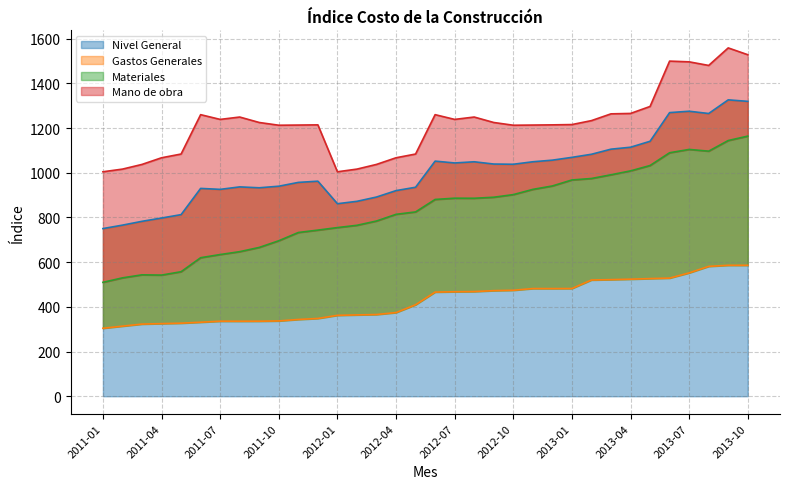

Reading left to right, extract all data points from this chart.

Nivel General: 2011-01=750.1	2011-02=765.5	2011-03=782.6	2011-04=797.3	2011-05=812.5	2011-06=929.8	2011-07=925.5	2011-08=936.6	2011-09=932.6	2011-10=939.6	2011-11=956.7	2011-12=962.1	2012-01=861.3	2012-02=872.0	2012-03=891.2	2012-04=920.0	2012-05=935.0	2012-06=1051.9	2012-07=1043.7	2012-08=1048.9	2012-09=1038.8	2012-10=1037.8	2012-11=1049.0	2012-12=1056.2	2013-01=1068.7	2013-02=1082.5	2013-03=1105.3	2013-04=1114.0	2013-05=1140.7	2013-06=1268.9	2013-07=1275.0	2013-08=1264.9	2013-09=1326.0	2013-10=1319.2
Gastos Generales: 2011-01=304.1	2011-02=313.5	2011-03=322.8	2011-04=324.9	2011-05=326.8	2011-06=331.1	2011-07=335.7	2011-08=335.6	2011-09=335.7	2011-10=336.9	2011-11=343.4	2011-12=348.0	2012-01=361.9	2012-02=363.8	2012-03=365.5	2012-04=374.2	2012-05=409.2	2012-06=466.0	2012-07=467.4	2012-08=468.3	2012-09=472.4	2012-10=474.1	2012-11=481.7	2012-12=481.6	2013-01=481.9	2013-02=520.0	2013-03=521.6	2013-04=523.7	2013-05=526.3	2013-06=528.5	2013-07=551.8	2013-08=581.0	2013-09=585.8	2013-10=585.8
Materiales: 2011-01=509.6	2011-02=529.6	2011-03=543.2	2011-04=542.0	2011-05=557.1	2011-06=619.8	2011-07=633.9	2011-08=646.8	2011-09=665.8	2011-10=695.6	2011-11=732.5	2011-12=743.3	2012-01=754.5	2012-02=764.8	2012-03=783.9	2012-04=813.8	2012-05=824.6	2012-06=880.4	2012-07=886.0	2012-08=885.7	2012-09=890.3	2012-10=902.0	2012-11=925.4	2012-12=940.7	2013-01=967.6	2013-02=974.1	2013-03=990.8	2013-04=1008.2	2013-05=1032.2	2013-06=1089.3	2013-07=1104.2	2013-08=1096.5	2013-09=1144.0	2013-10=1163.7
Mano de obra: 2011-01=1004.2	2011-02=1016.2	2011-03=1037.1	2011-04=1066.9	2011-05=1083.6	2011-06=1259.8	2011-07=1238.5	2011-08=1249.1	2011-09=1224.7	2011-10=1212.5	2011-11=1213.2	2011-12=1214.1	2012-01=1004.2	2012-02=1016.2	2012-03=1037.1	2012-04=1066.9	2012-05=1083.6	2012-06=1259.8	2012-07=1238.5	2012-08=1249.1	2012-09=1224.7	2012-10=1212.5	2012-11=1213.2	2012-12=1214.1	2013-01=1215.4	2013-02=1233.1	2013-03=1263.4	2013-04=1265.2	2013-05=1296.4	2013-06=1499.3	2013-07=1496.0	2013-08=1480.0	2013-09=1558.4	2013-10=1528.0